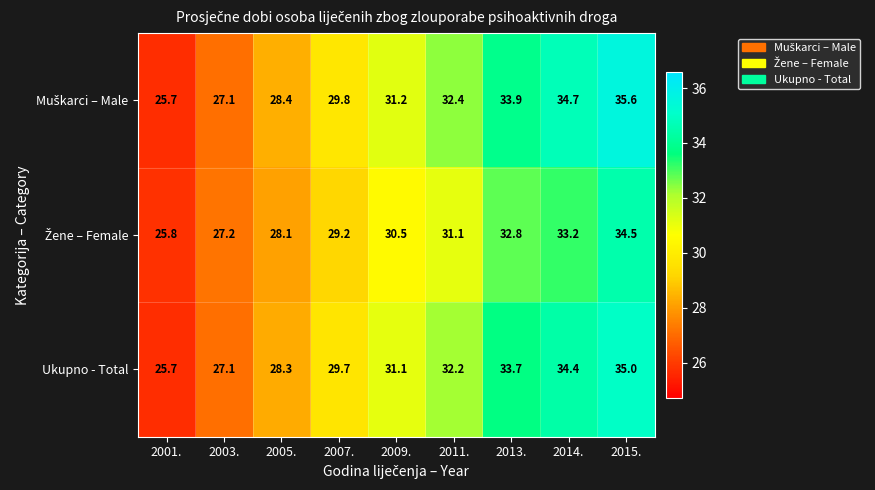

What is the spread (max minus min) of values at 2015.?

1.1